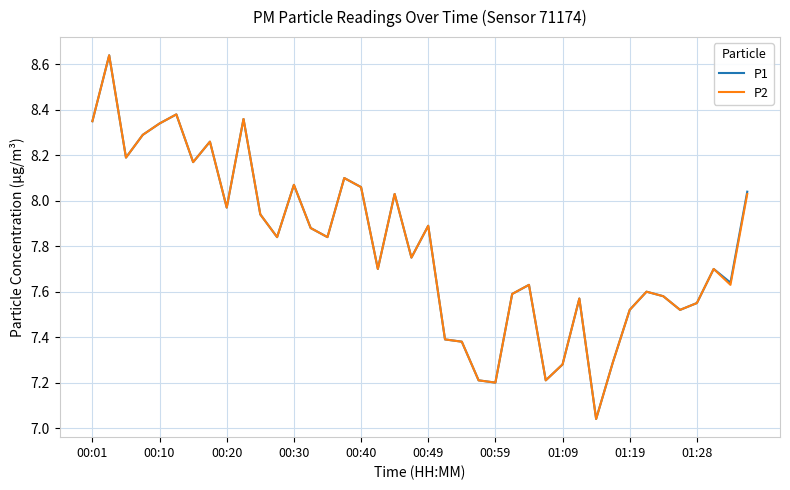

What are all the series names shown in the legend?

P1, P2